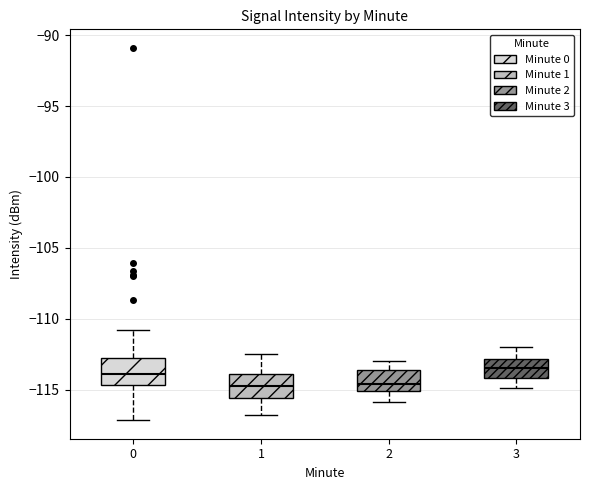

Reading left to right, transcribe this box plot: for each box, give where its median line is, the range the box spans, and where its two whiskers end, as read against the y-axis. The values are not printed on the chart, so give them approximately, as read against the axis.

0: median -114.0, box -114.5 to -113.0, whiskers -117.0 to -111.0
1: median -114.5, box -115.5 to -114.0, whiskers -117.0 to -112.5
2: median -114.5, box -115.0 to -113.5, whiskers -116.0 to -113.0
3: median -113.5, box -114.0 to -113.0, whiskers -115.0 to -112.0